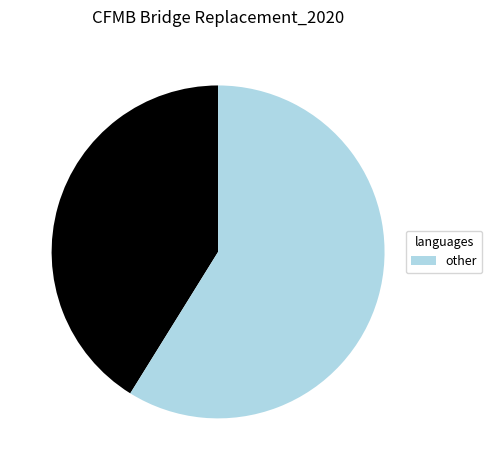

Is there a majority slice in this chart?

Yes